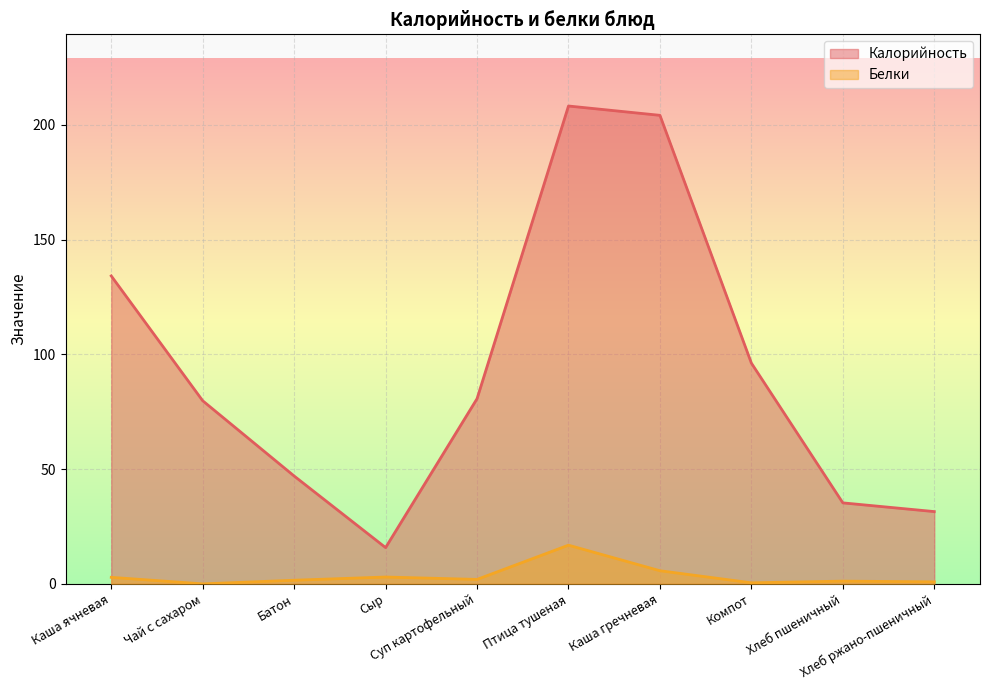

Where is the first local maximum for Калорийность?

Птица тушеная